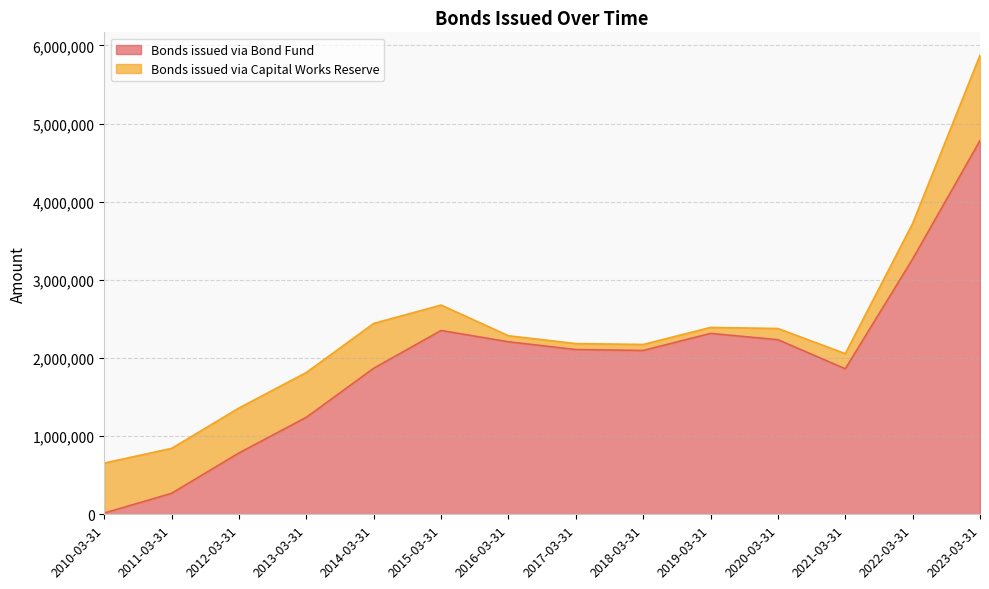

Is it true that the value at 2011-03-31 is 64297?

False